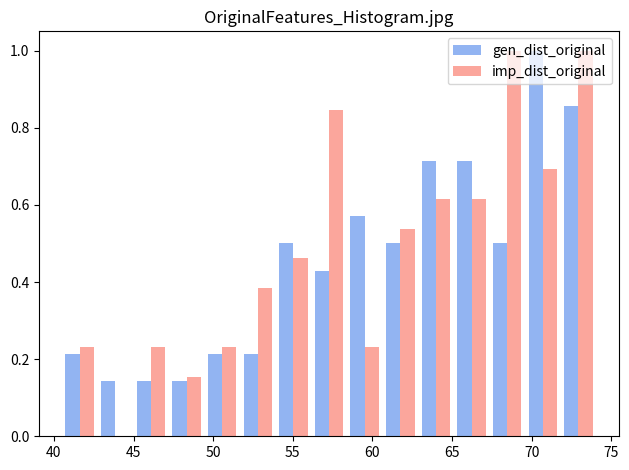

Reading left to right, transcribe this chart: for each range on the x-axis, give the height of each series' bar. Neither the bar edges nor the heights are printed on the chart, so give them approximately, as read against the axes.

40.5 to 42.5: gen_dist_original=0.22	imp_dist_original=0.24
42.5 to 45.0: gen_dist_original=0.14	imp_dist_original=0
45.0 to 47.0: gen_dist_original=0.14	imp_dist_original=0.24
47.0 to 49.5: gen_dist_original=0.14	imp_dist_original=0.16
49.5 to 51.5: gen_dist_original=0.22	imp_dist_original=0.24
51.5 to 54.0: gen_dist_original=0.22	imp_dist_original=0.38
54.0 to 56.0: gen_dist_original=0.50	imp_dist_original=0.46
56.0 to 58.5: gen_dist_original=0.42	imp_dist_original=0.84
58.5 to 60.5: gen_dist_original=0.58	imp_dist_original=0.24
60.5 to 63.0: gen_dist_original=0.50	imp_dist_original=0.54
63.0 to 65.0: gen_dist_original=0.72	imp_dist_original=0.62
65.0 to 67.5: gen_dist_original=0.72	imp_dist_original=0.62
67.5 to 69.5: gen_dist_original=0.50	imp_dist_original=1.00
69.5 to 72.0: gen_dist_original=1.00	imp_dist_original=0.70
72.0 to 74.0: gen_dist_original=0.86	imp_dist_original=1.00